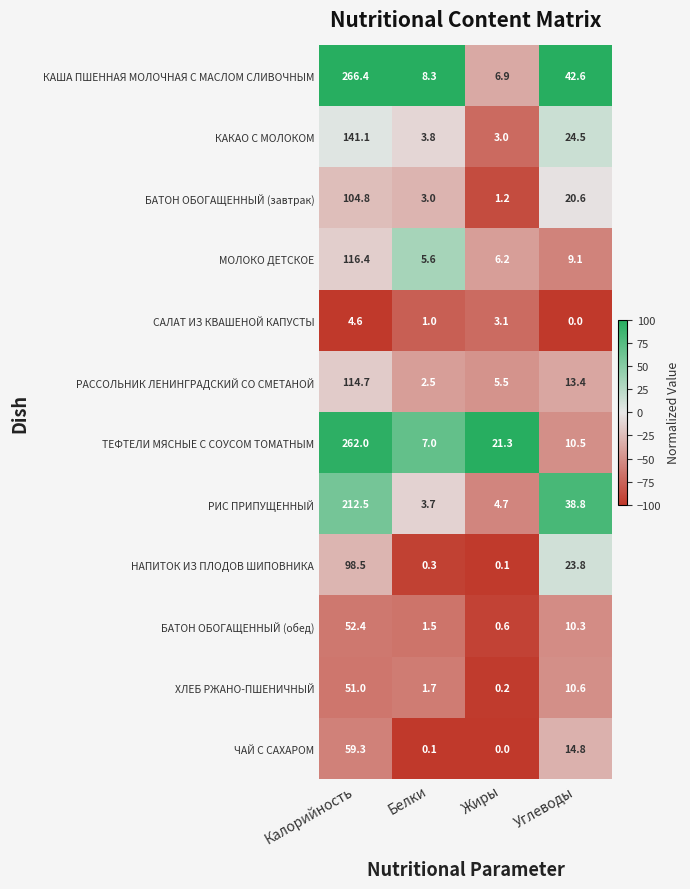

At Углеводы, list the series in order from smallest to largest.

САЛАТ ИЗ КВАШЕНОЙ КАПУСТЫ, МОЛОКО ДЕТСКОЕ, БАТОН ОБОГАЩЕННЫЙ (обед), ТЕФТЕЛИ МЯСНЫЕ С СОУСОМ ТОМАТНЫМ, ХЛЕБ РЖАНО-ПШЕНИЧНЫЙ, РАССОЛЬНИК ЛЕНИНГРАДСКИЙ СО СМЕТАНОЙ, ЧАЙ С САХАРОМ, БАТОН ОБОГАЩЕННЫЙ (завтрак), НАПИТОК ИЗ ПЛОДОВ ШИПОВНИКА, КАКАО С МОЛОКОМ, РИС ПРИПУЩЕННЫЙ, КАША ПШЕННАЯ МОЛОЧНАЯ С МАСЛОМ СЛИВОЧНЫМ